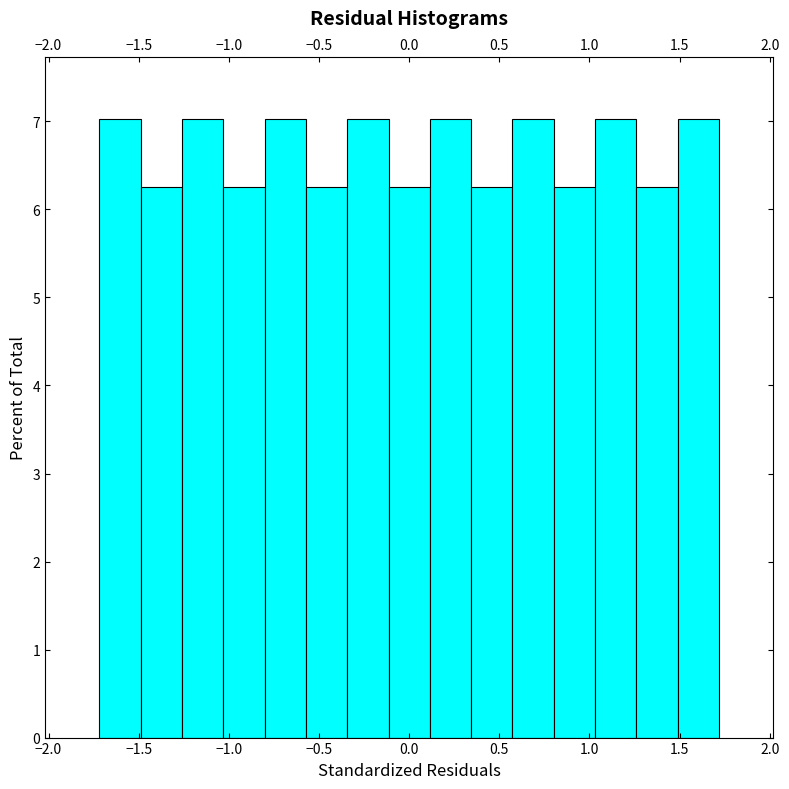

Reading left to right, transcribe this chart: for each bar, give the range it covers on the x-axis and its height. Neither the bar edges nor the heights are printed on the chart, so give them approximately, as read against the axes.

-1.70 to -1.50: 7.0
-1.50 to -1.25: 6.3
-1.25 to -1.05: 7.0
-1.05 to -0.80: 6.3
-0.80 to -0.55: 7.0
-0.55 to -0.35: 6.3
-0.35 to -0.10: 7.0
-0.10 to 0.10: 6.3
0.10 to 0.35: 7.0
0.35 to 0.55: 6.3
0.55 to 0.80: 7.0
0.80 to 1.05: 6.3
1.05 to 1.25: 7.0
1.25 to 1.50: 6.3
1.50 to 1.70: 7.0